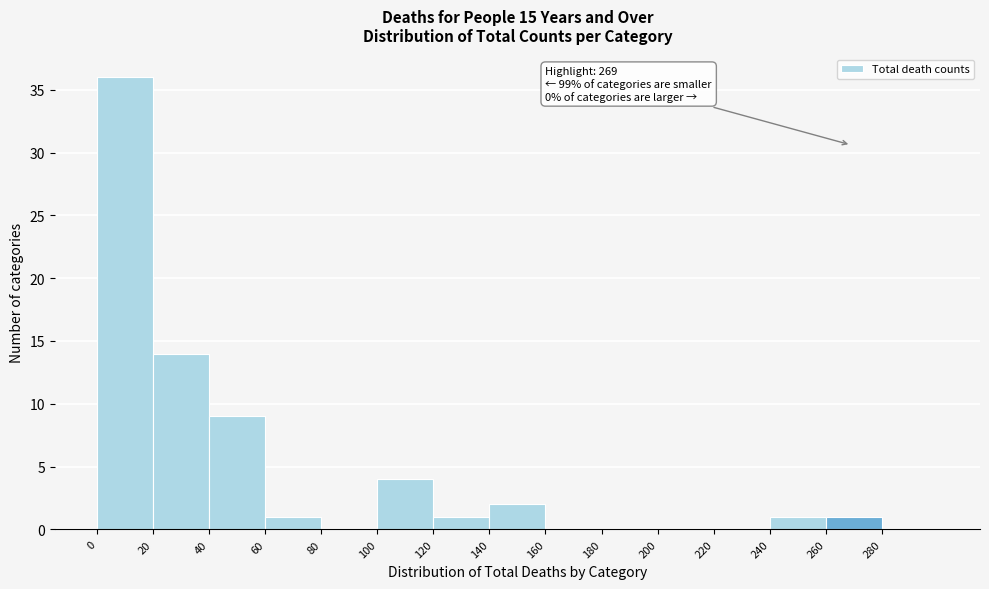

Over which range of the x-axis is the bar tallest?

0 to 20